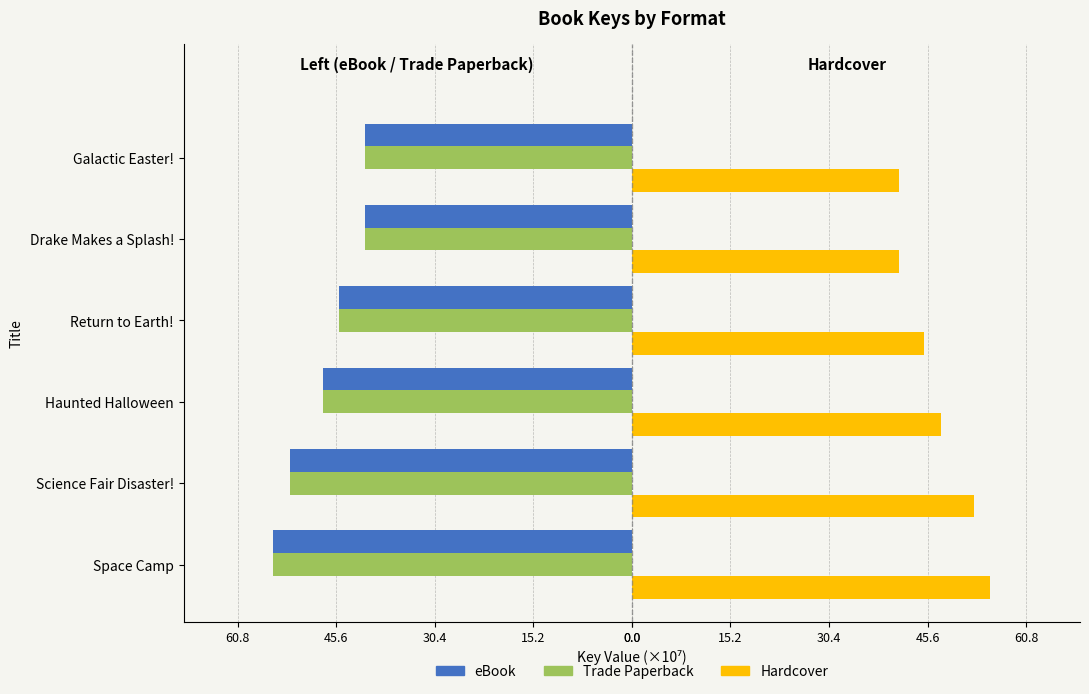

At how many categories does at least one series exceed 45?

4